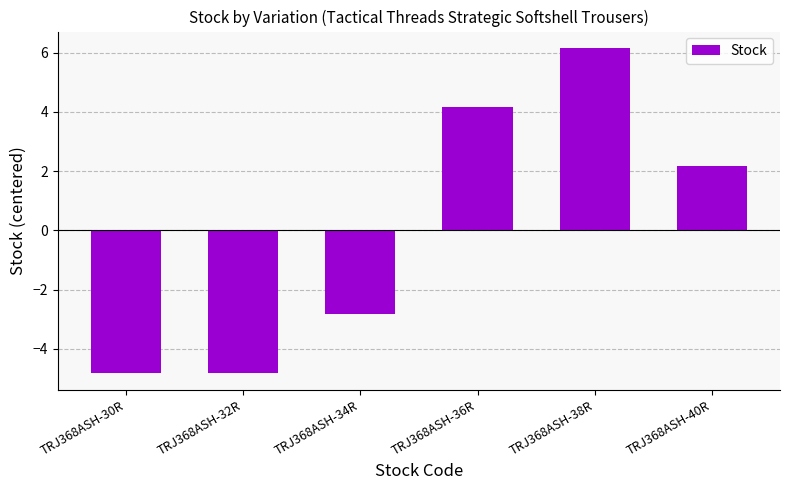

How many bars are there in total?

6